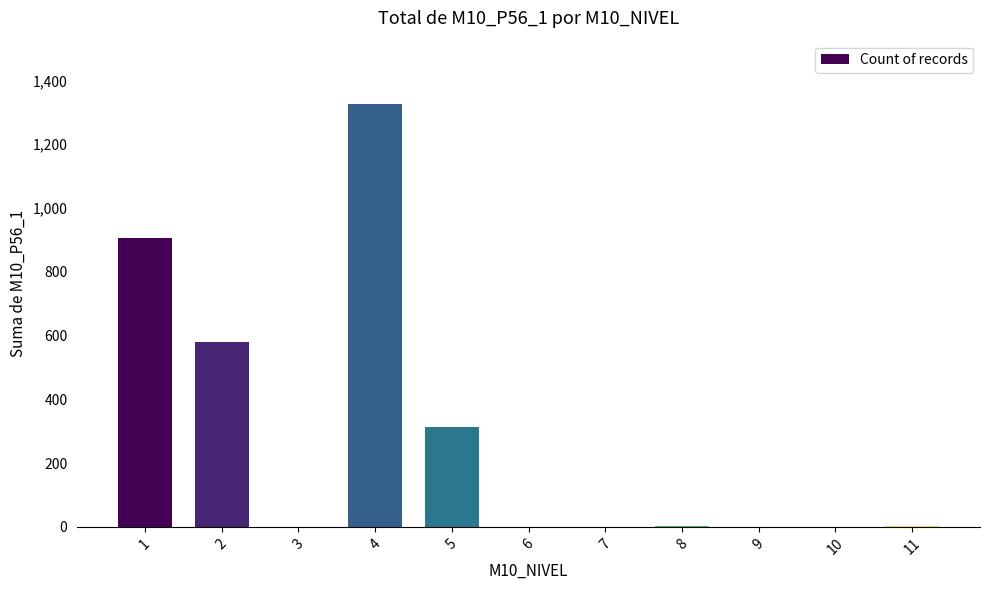

True or false: the data shows 2309 at 4.

False